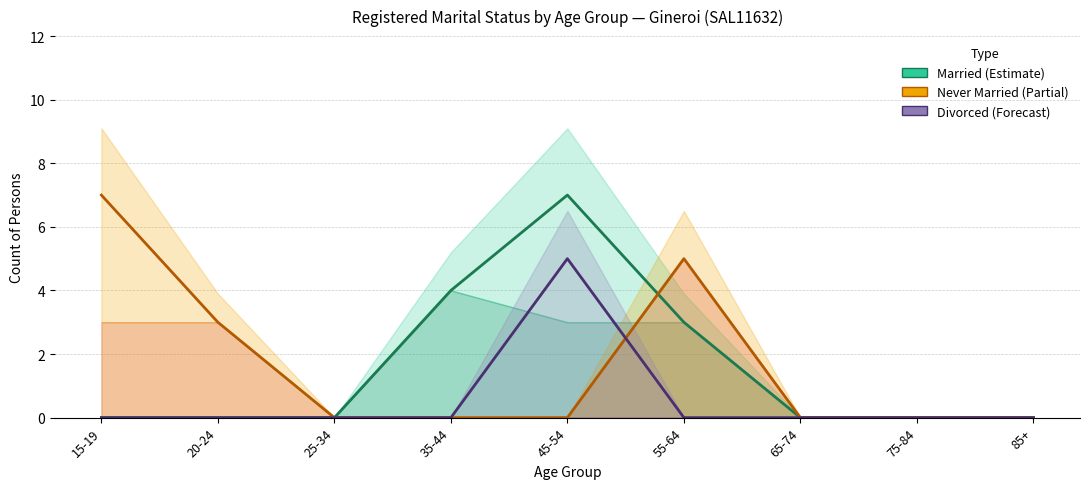

What is the average value of the Divorced series?

1